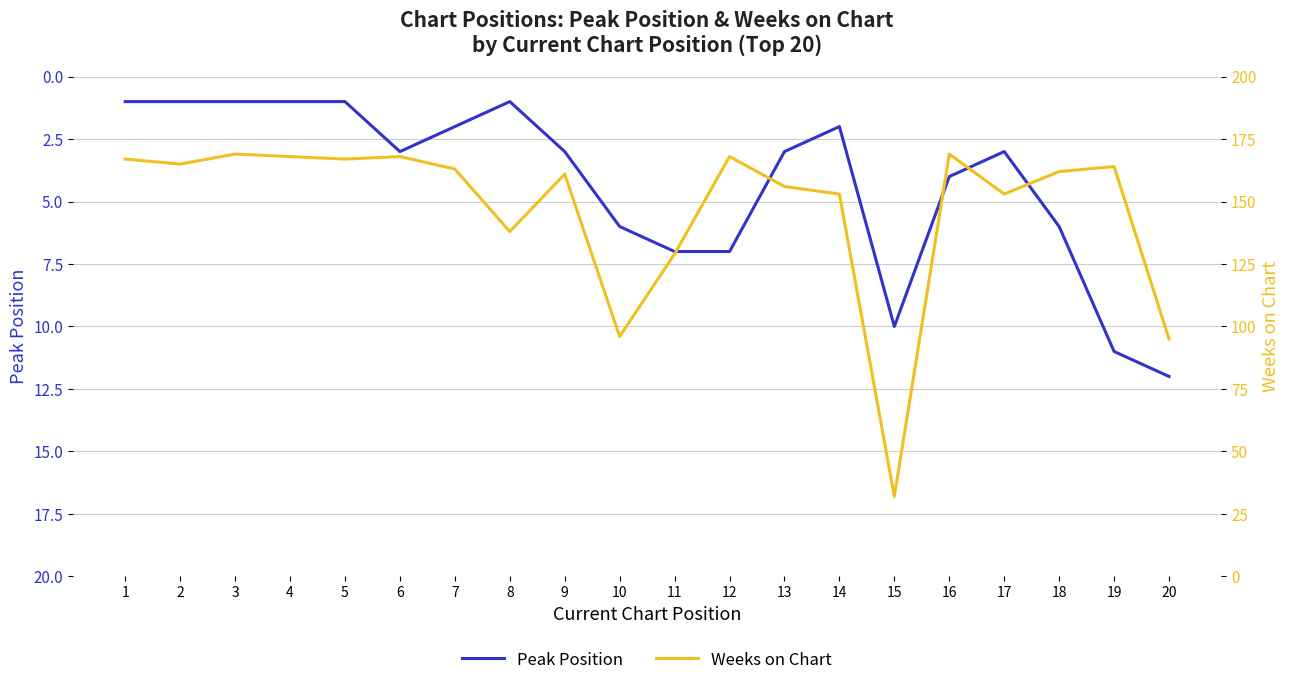

Reading left to right, what are all the values shown in this chart?

Peak Position: 1	1	1	1	1	3	2	1	3	6	7	7	3	2	10	4	3	6	11	12
Weeks on Chart: 167	165	169	168	167	168	163	138	161	96	129	168	156	153	32	169	153	162	164	95